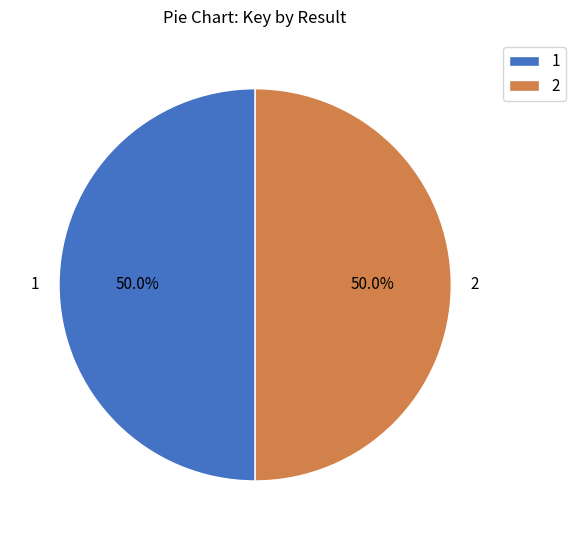

Do 1 and 2 together represent more than half of the pie?

Yes